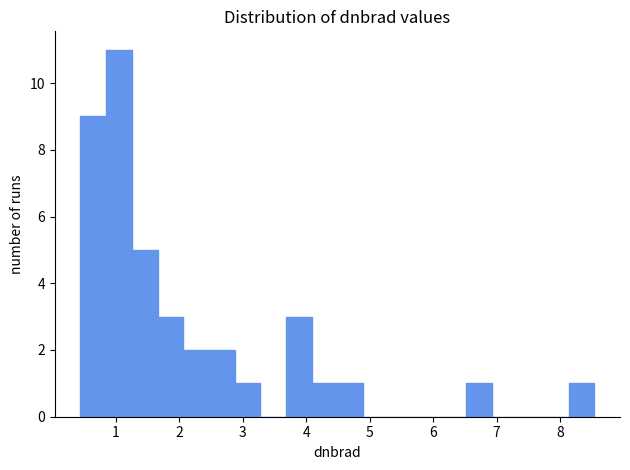

Reading left to right, transcribe this chart: for each bar, give the range it covers on the x-axis and its height. Neither the bar edges nor the heights are printed on the chart, so give them approximately, as read against the axes.

0.4 to 0.9: 9
0.9 to 1.3: 11
1.3 to 1.7: 5
1.7 to 2.1: 3
2.1 to 2.5: 2
2.5 to 2.9: 2
2.9 to 3.3: 1
3.3 to 3.7: 0
3.7 to 4.1: 3
4.1 to 4.5: 1
4.5 to 4.9: 1
4.9 to 5.3: 0
5.3 to 5.7: 0
5.7 to 6.1: 0
6.1 to 6.5: 0
6.5 to 6.9: 1
6.9 to 7.3: 0
7.3 to 7.7: 0
7.7 to 8.1: 0
8.1 to 8.5: 1